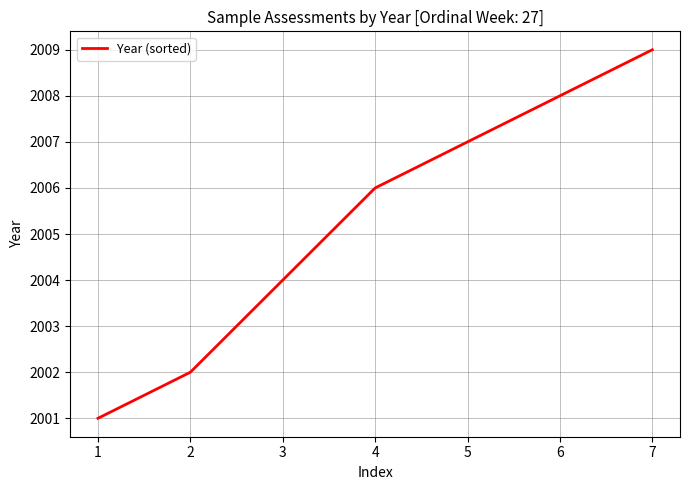

What is the sum of all values?

14037